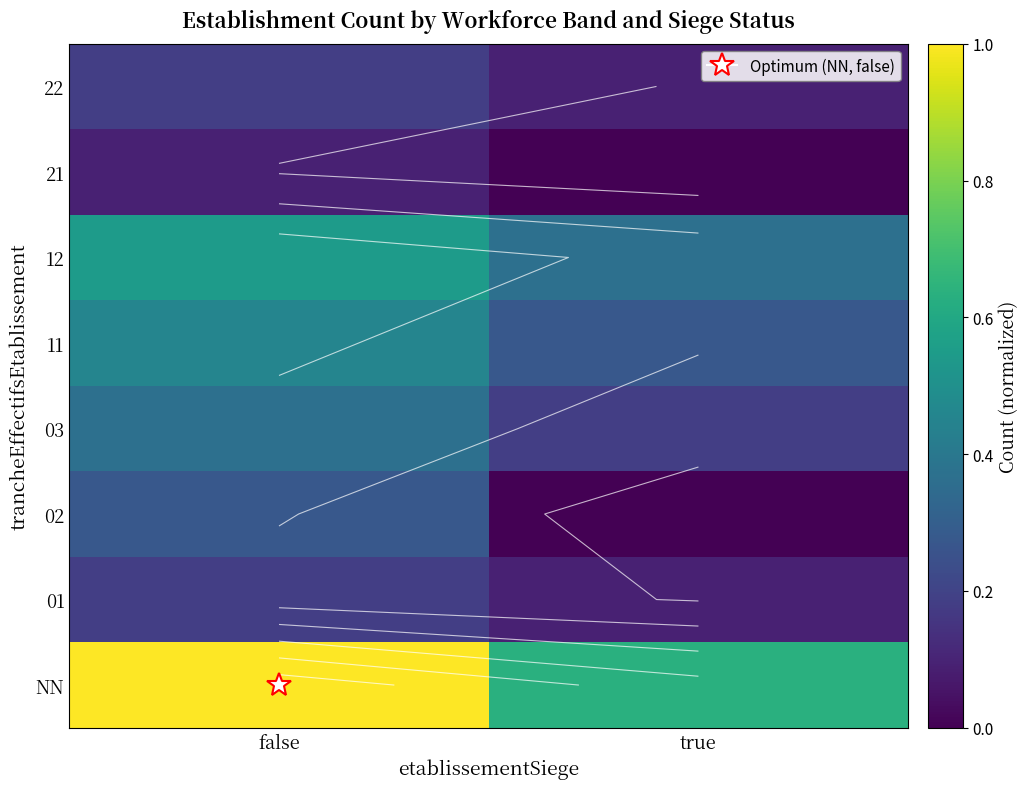

Is it true that 01 equals 0.1 at false?

False